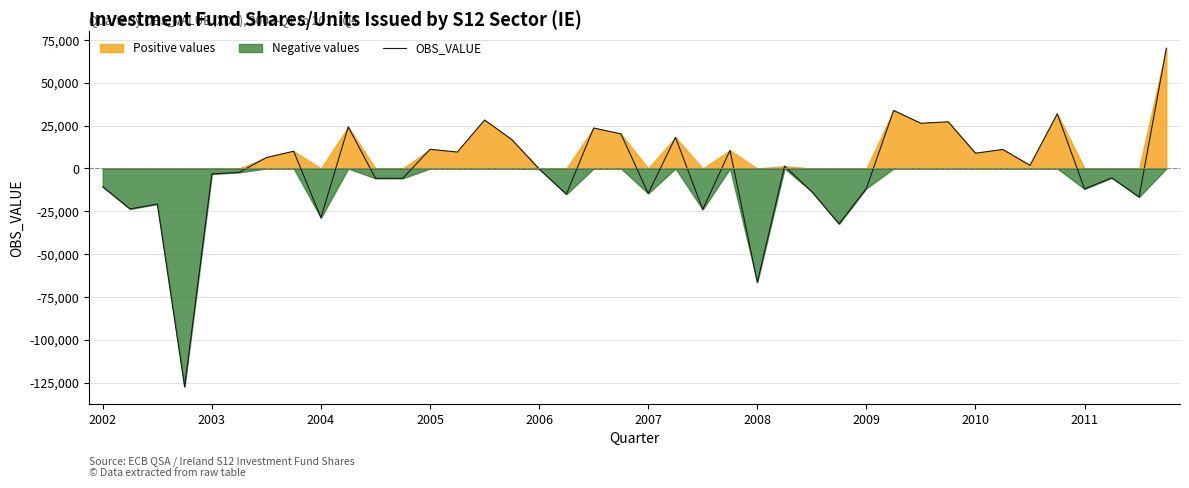

Is it true that the value at 33 is 16872?

False